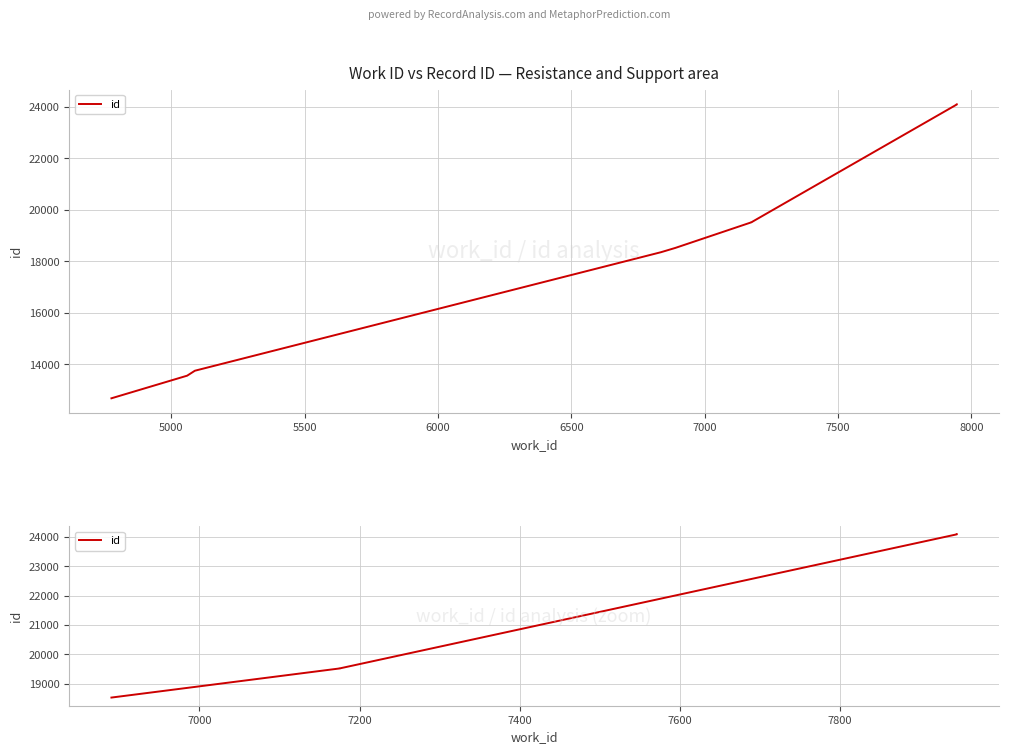

How many distinct data groups are displayed?

1